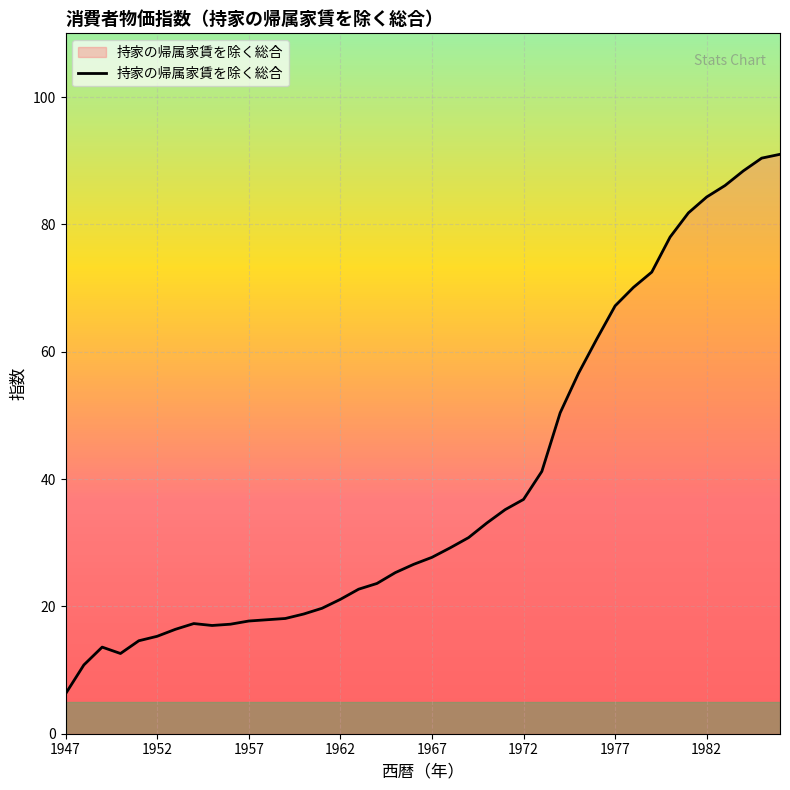

What is the greatest value displayed?

91.0